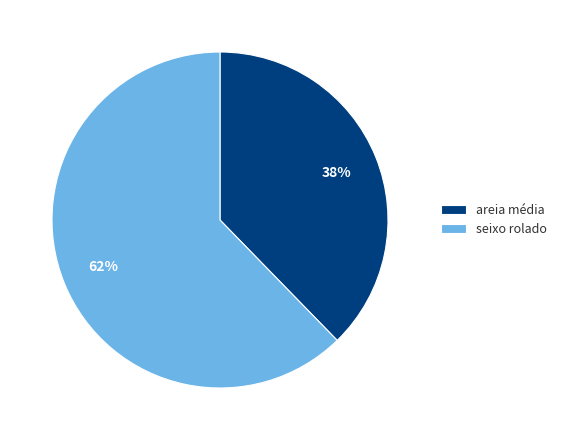

Approximately how many times larger is the value at areia média compared to seixo rolado?

0.6